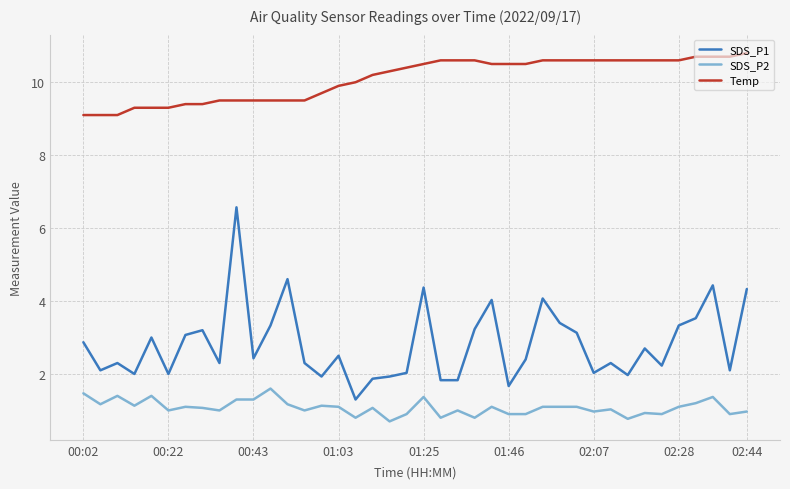

True or false: Temp and SDS_P2 intersect in this chart.

False